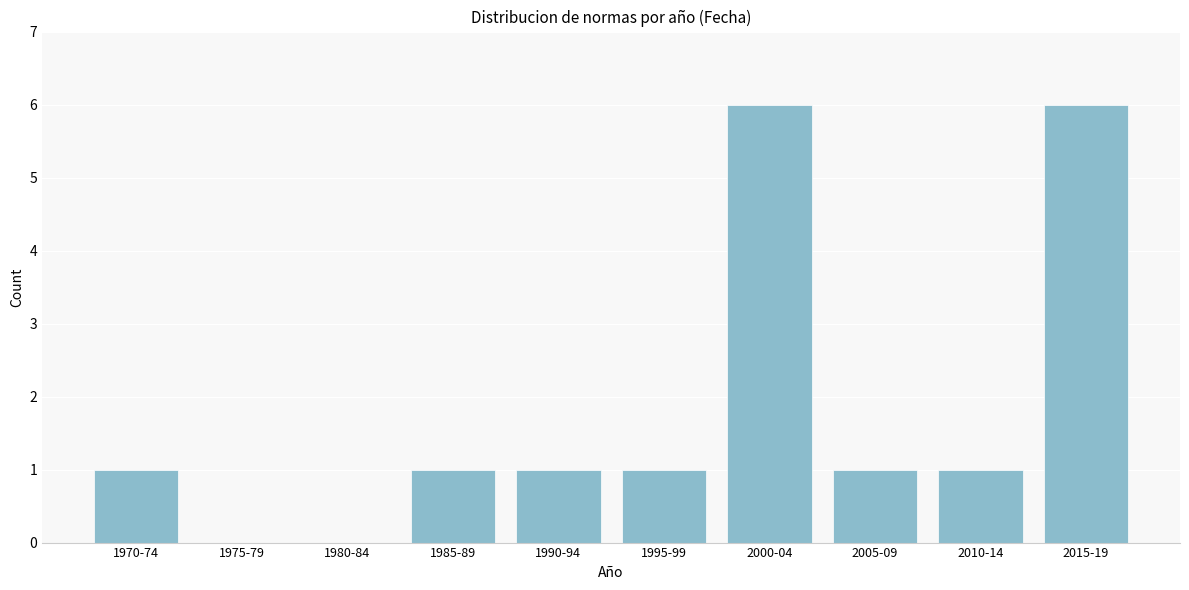

Reading left to right, list all the values displayed in this chart.

1970-74=1	1975-79=0	1980-84=0	1985-89=1	1990-94=1	1995-99=1	2000-04=6	2005-09=1	2010-14=1	2015-19=6